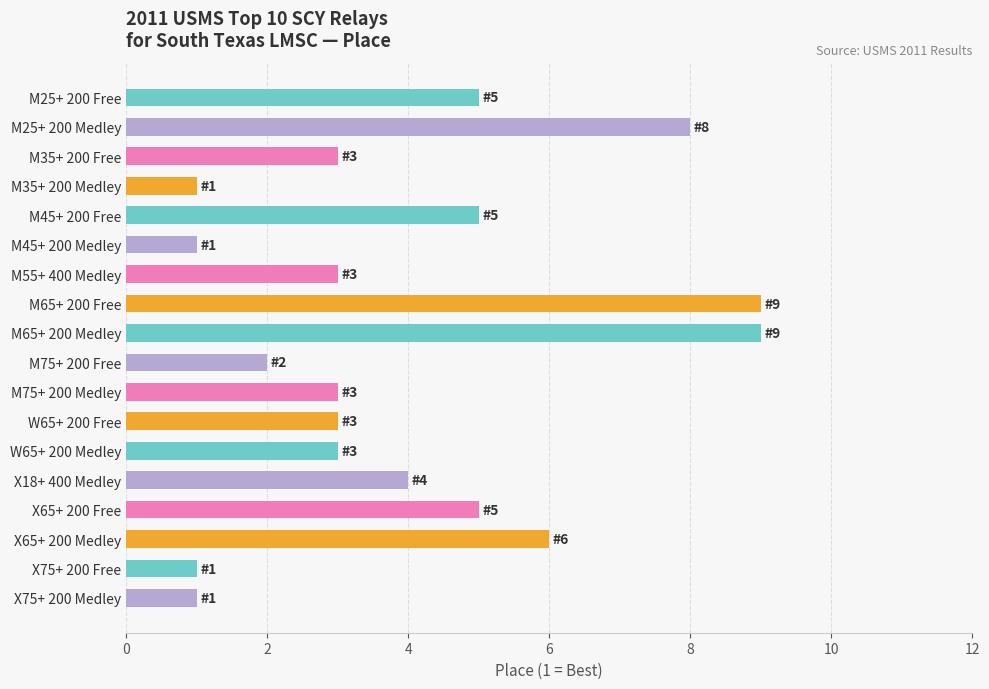

What is the difference between the maximum and minimum values?

8